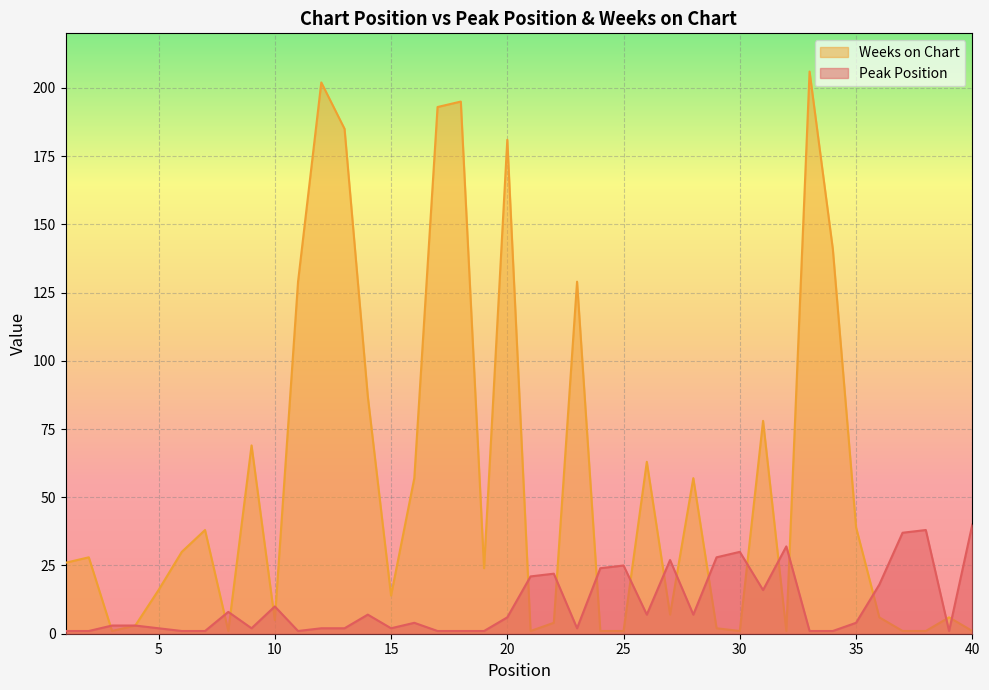

List the labels in order of Peak Position value, largest first.

40, 38, 37, 32, 30, 29, 27, 25, 24, 22, 21, 36, 31, 10, 8, 14, 26, 28, 20, 16, 35, 3, 4, 5, 9, 12, 13, 15, 23, 1, 2, 6, 7, 11, 17, 18, 19, 33, 34, 39